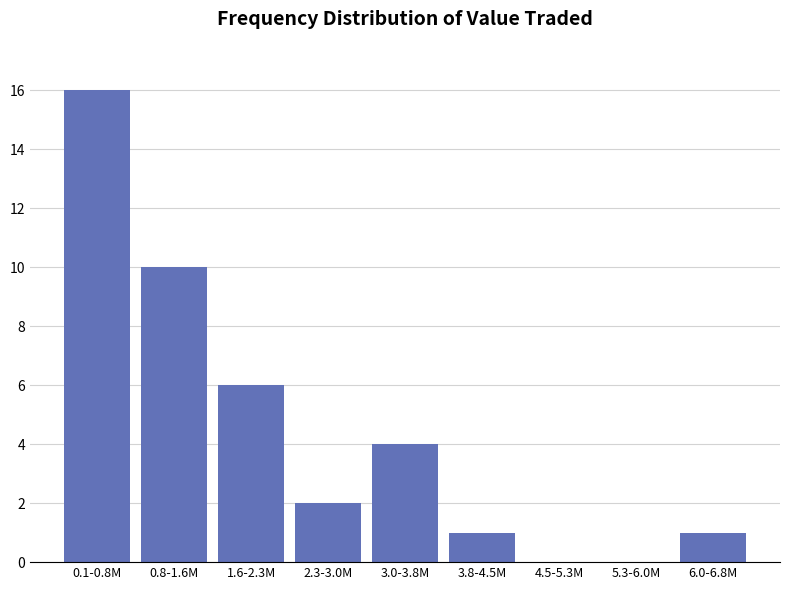

Reading left to right, what are all the values shown in this chart?

0.1-0.8M=16	0.8-1.6M=10	1.6-2.3M=6	2.3-3.0M=2	3.0-3.8M=4	3.8-4.5M=1	4.5-5.3M=0	5.3-6.0M=0	6.0-6.8M=1